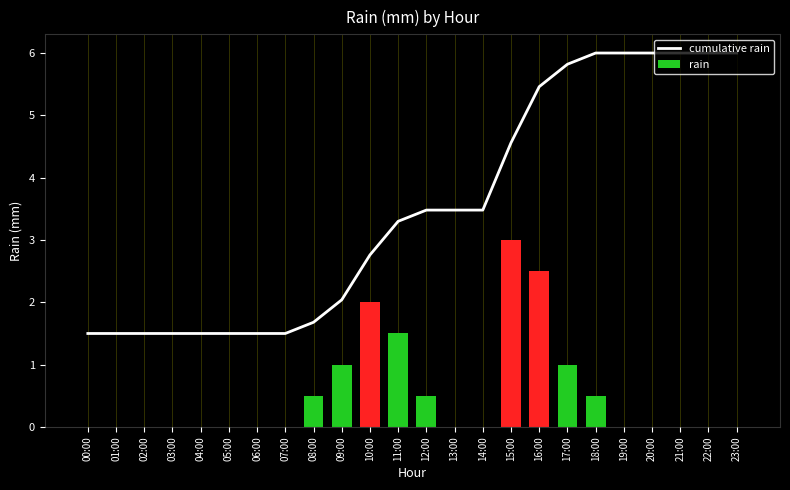

What are all the series names shown in the legend?

cumulative rain, rain